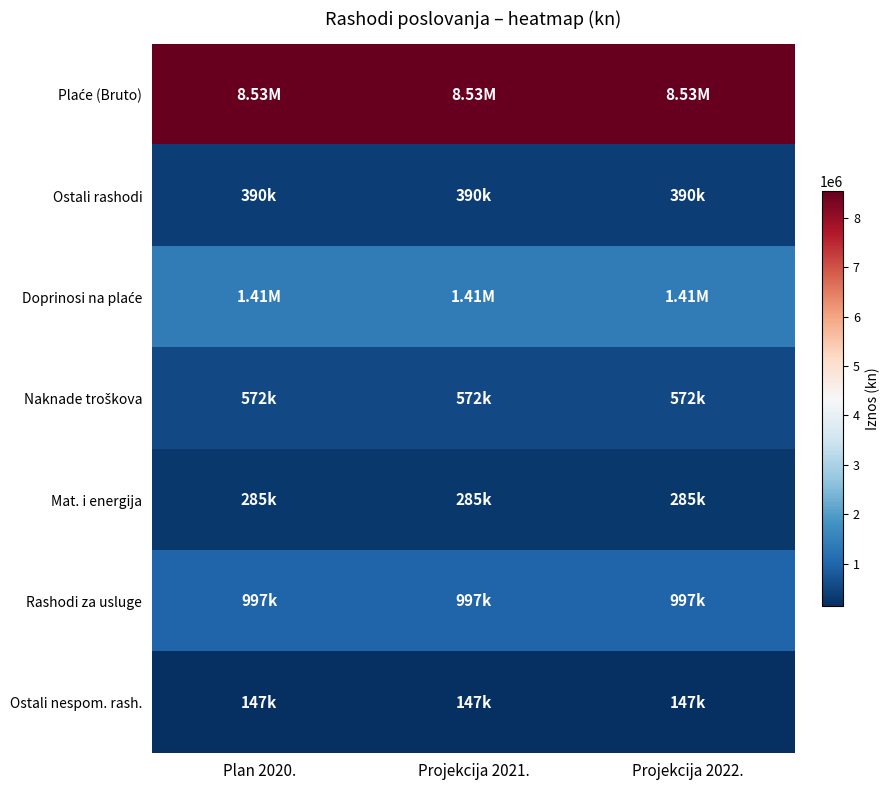

Which series has the largest total across all categories?

Plaće (Bruto)